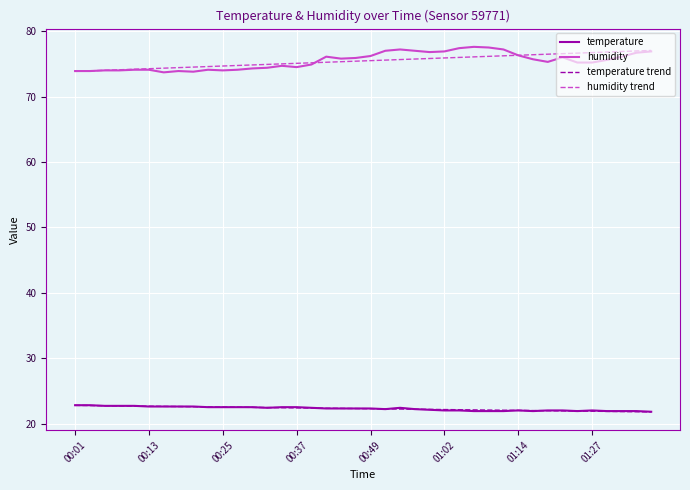

What is the maximum value shown in the chart?

77.6